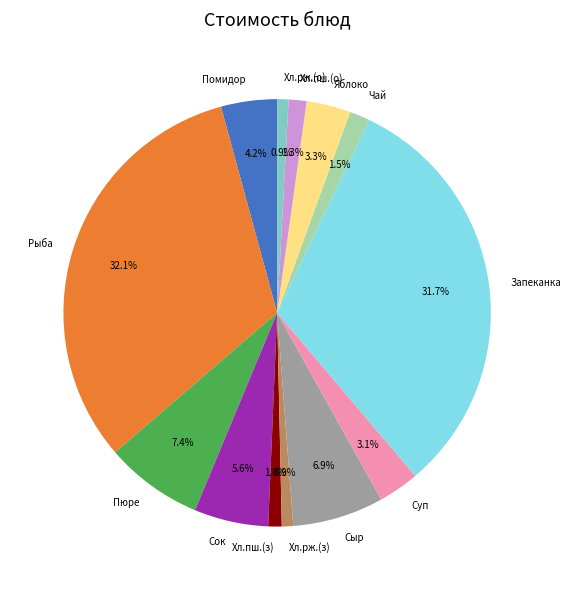

What percentage is NOT represented by Пюре?

92.6%